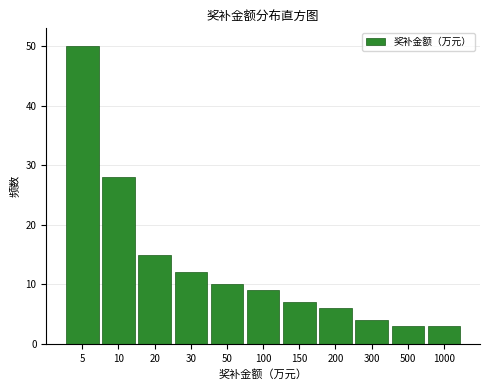

Reading right to left, what are all the values shown in this chart?

1000=3	500=3	300=4	200=6	150=7	100=9	50=10	30=12	20=15	10=28	5=50